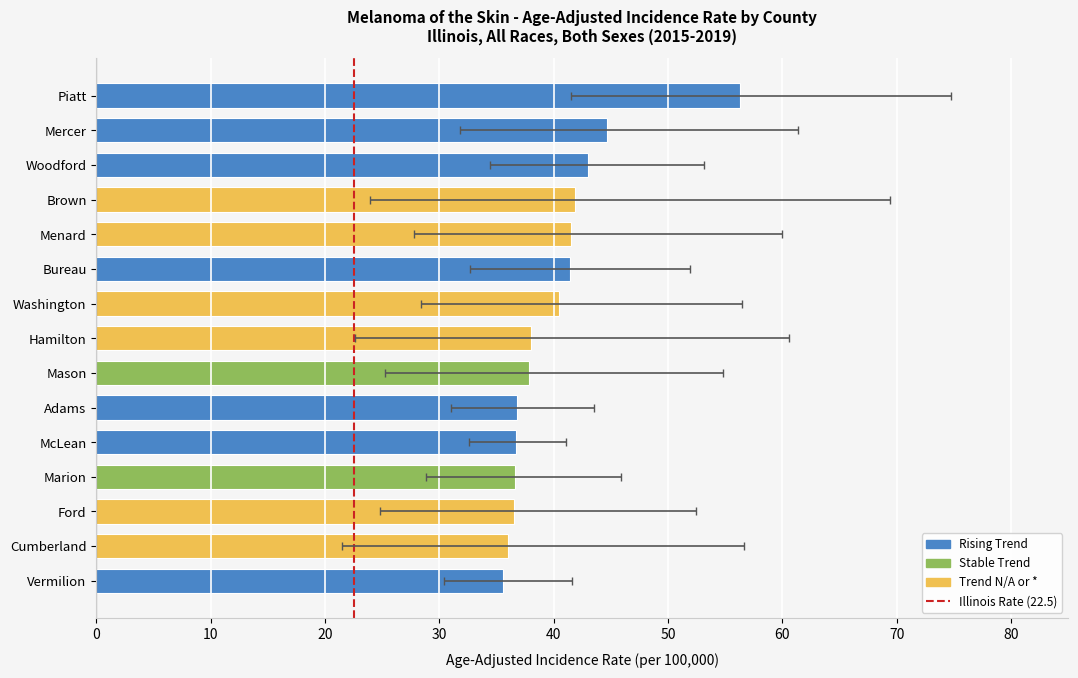

True or false: the data shows 79.7 at Mercer.

False